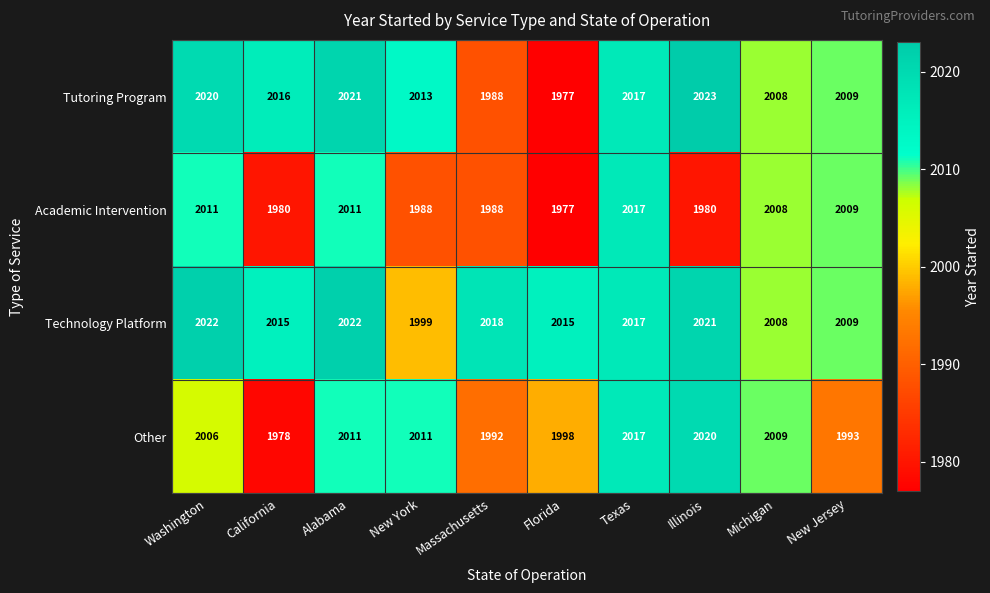

The value of Technology Platform at New Jersey is 1242. True or false?

False